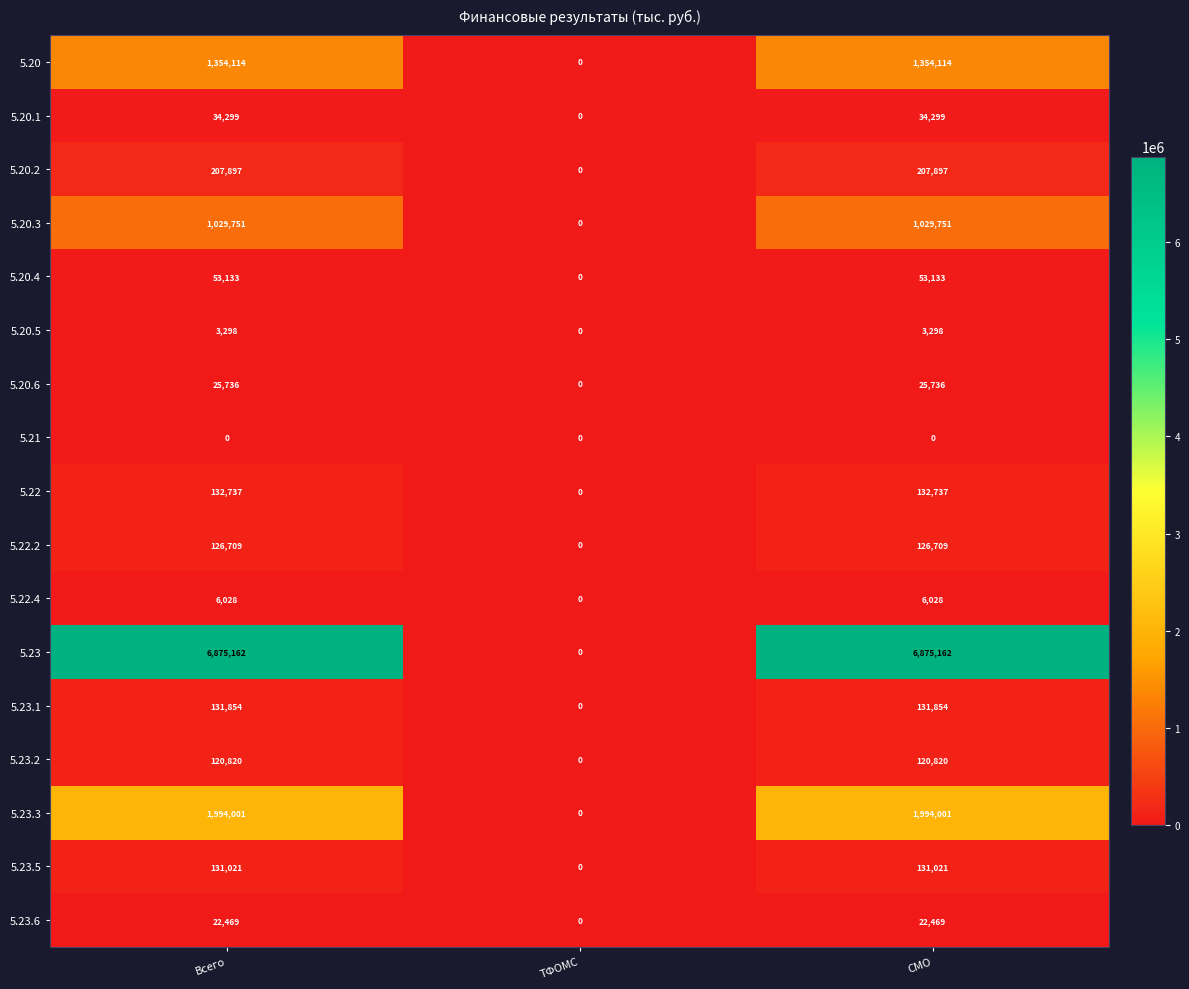

Read the 5.23.5 value at Всего, to the nearest 50.

131000